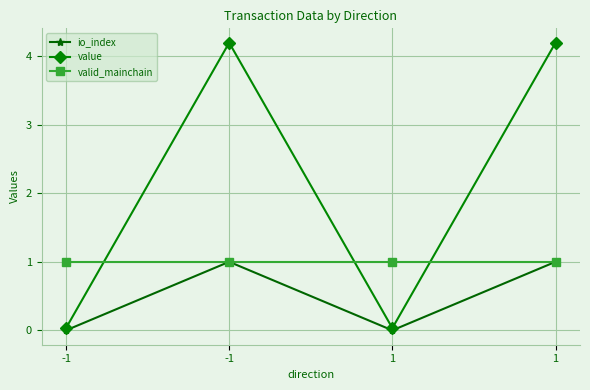

How many values in the value series exceed 4?

2